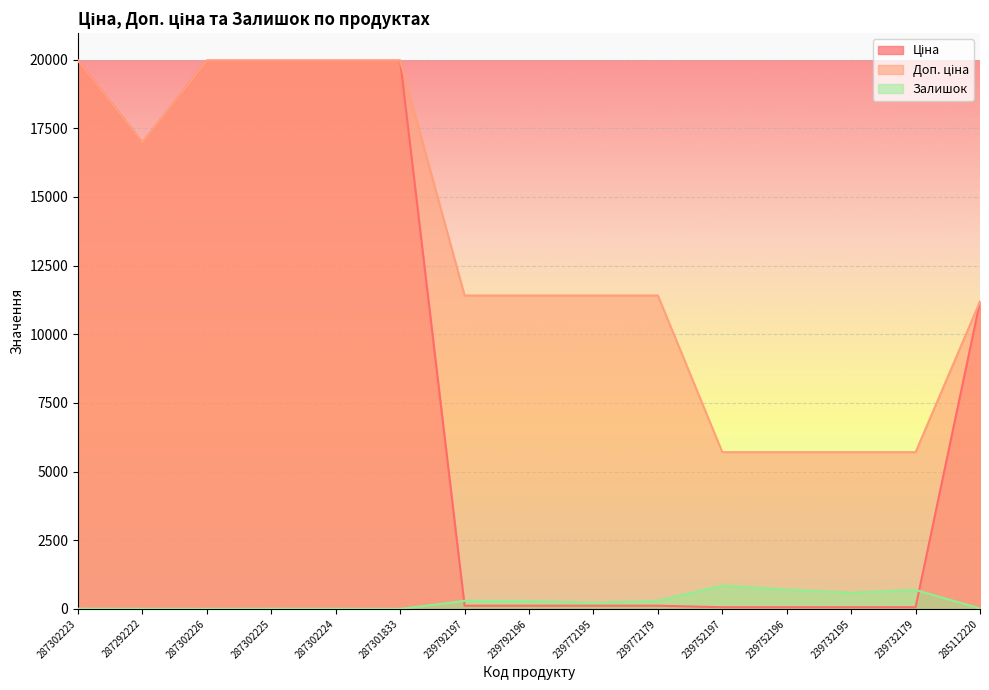

What is the difference between the Ціна values at 239792197 and 239752196?

57.0